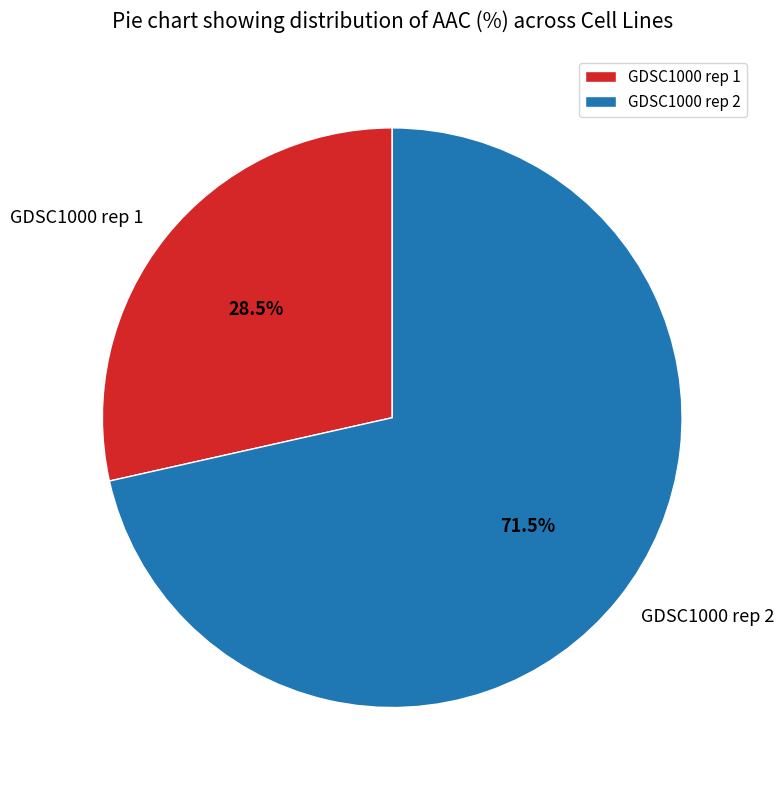

To the nearest percent, what is the difference between the largest and smallest slice percentages?

43%